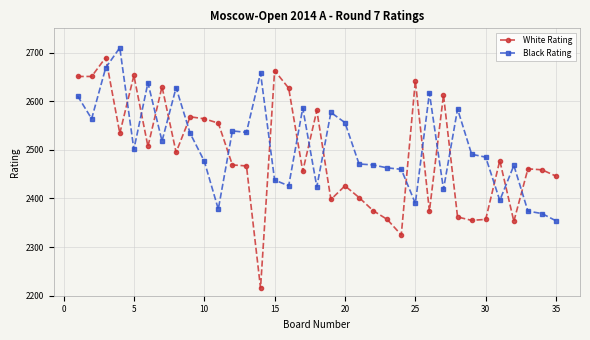

Which series ends up on top after the final intersection of White Rating and Black Rating?

White Rating